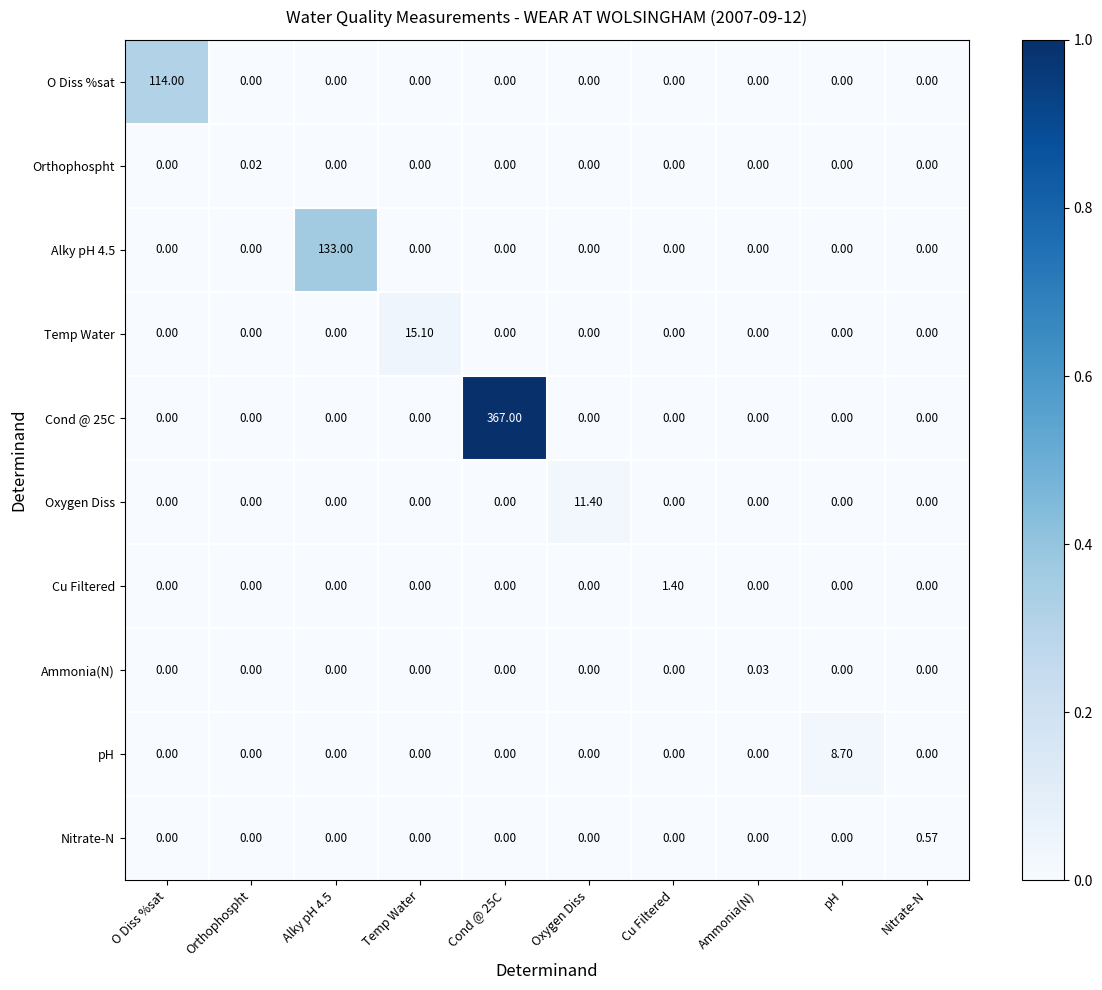

Between Ammonia(N) and pH, which series saw the biggest shift?

pH